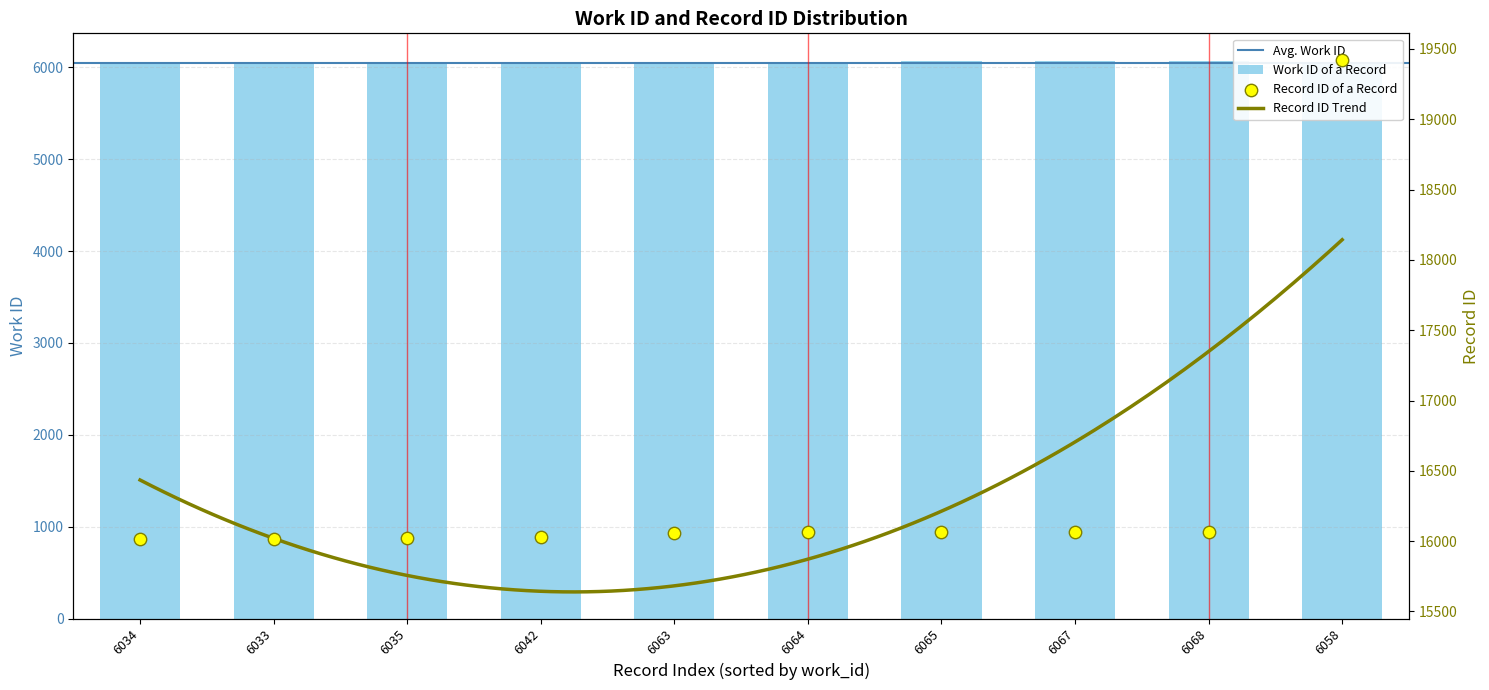

Which series reaches the minimum Y coordinate?

work_id